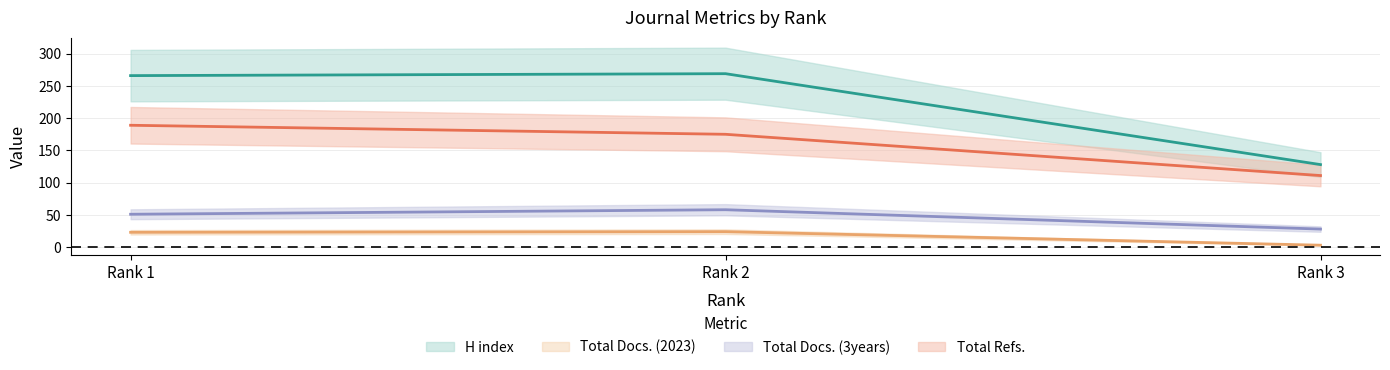

At Rank 1, list the series in order from largest to smallest.

H index, Total Refs., Total Docs. (3years), Total Docs. (2023)